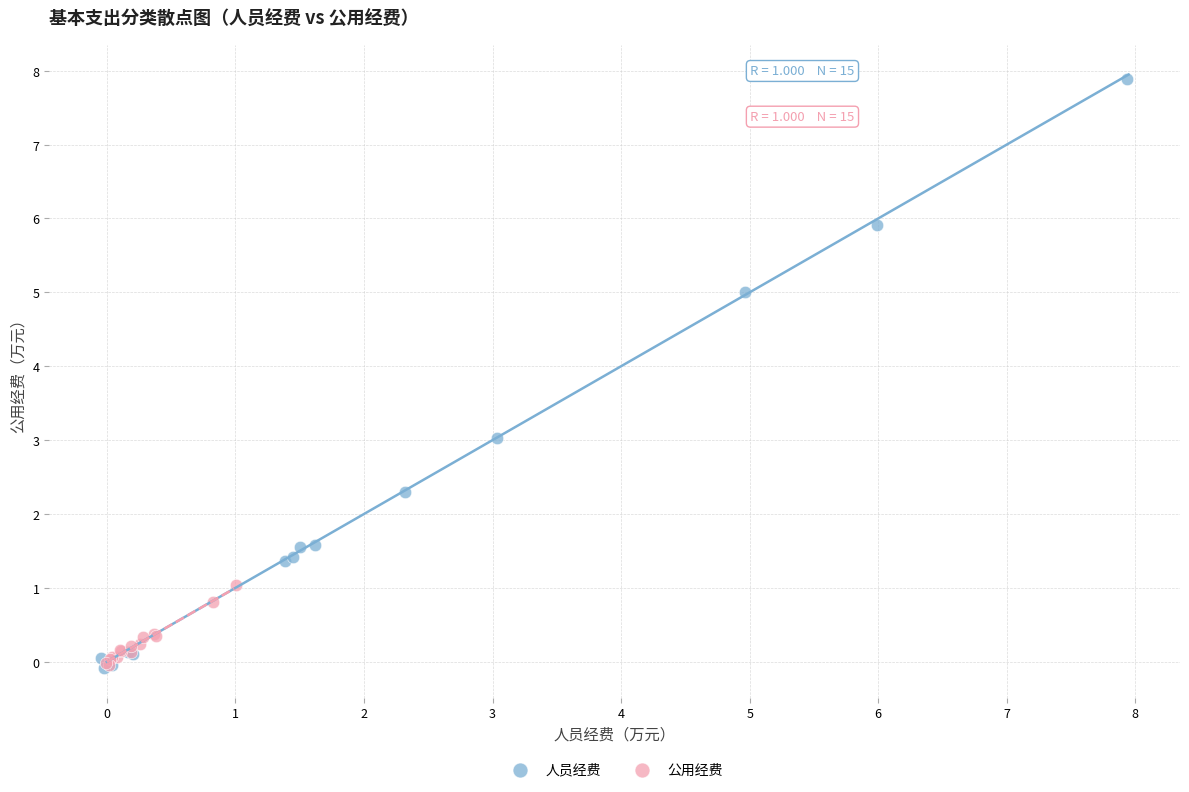

Which series contains the highest Y value?

人员经费